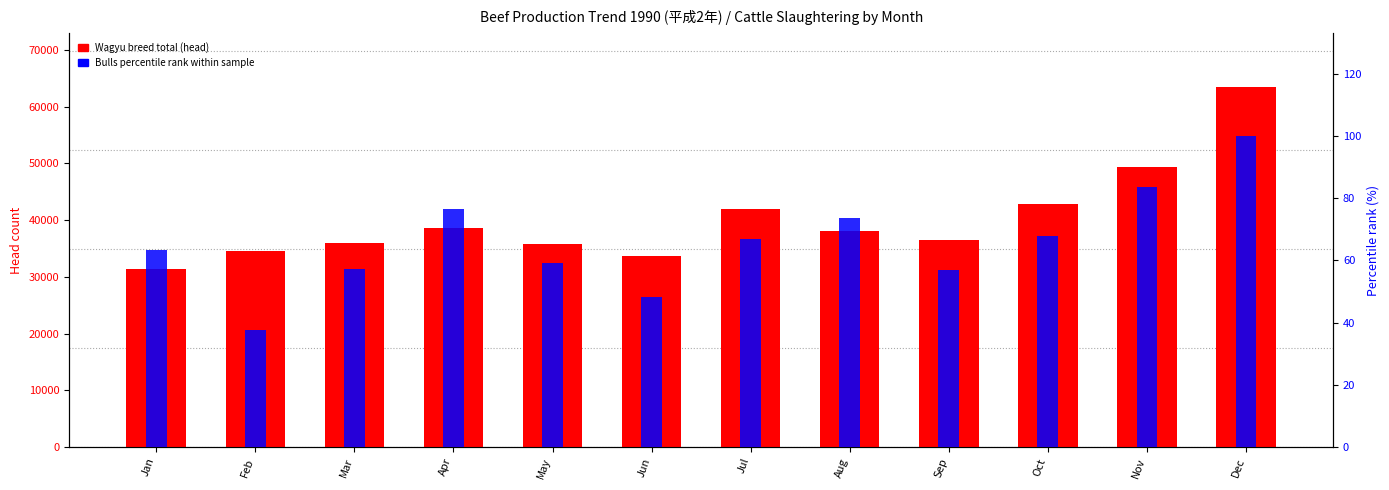

The Bulls (percentile rank) series shows 48.3 at Jun. True or false?

True